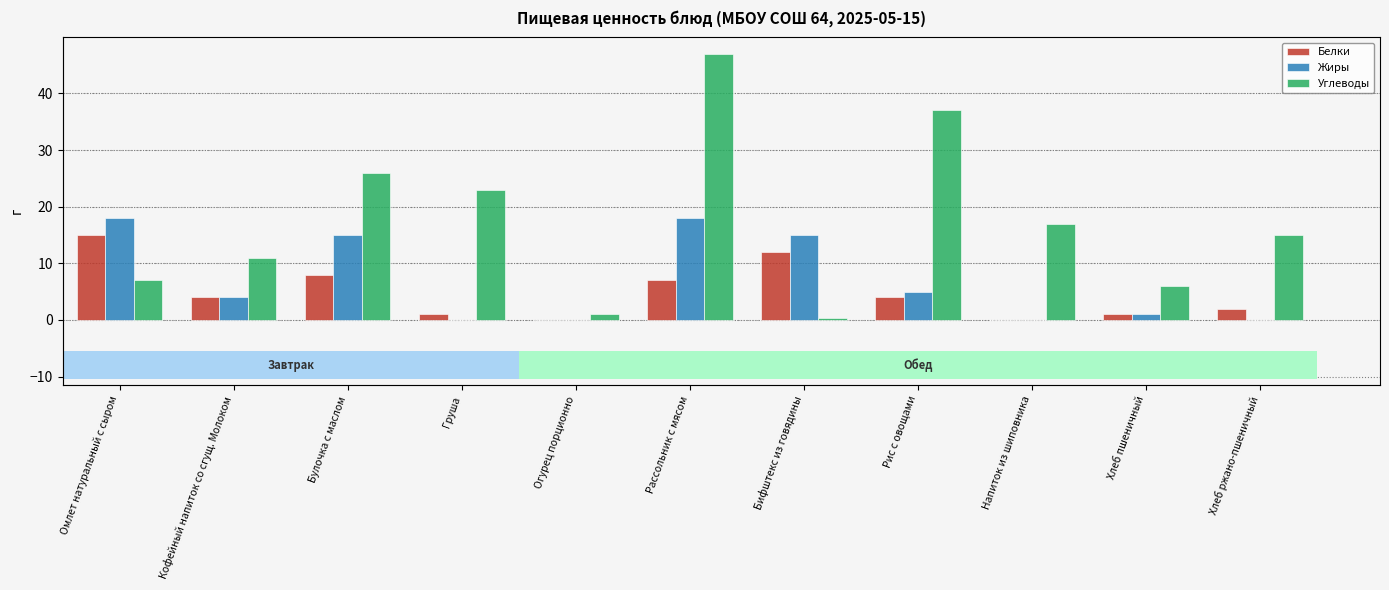

What are all the series names shown in the legend?

Белки, Жиры, Углеводы